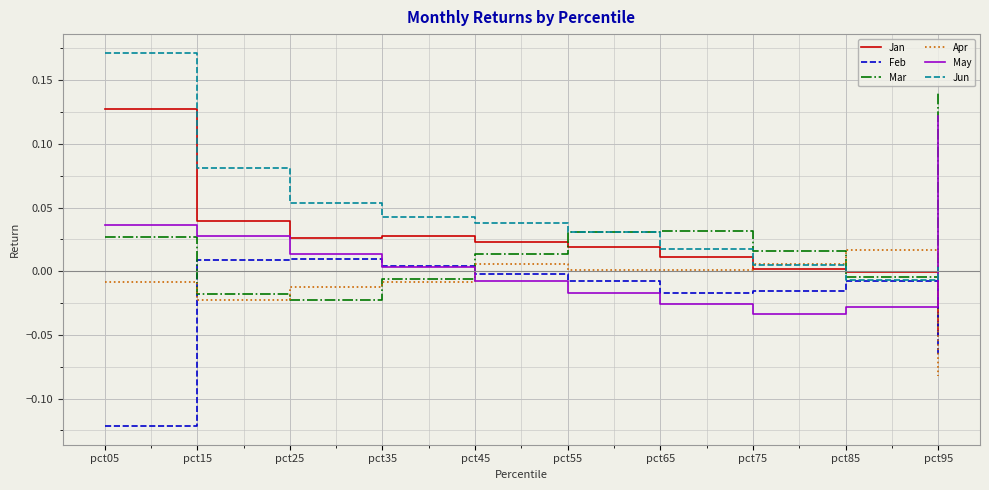

Does the chart have visible grid lines?

Yes